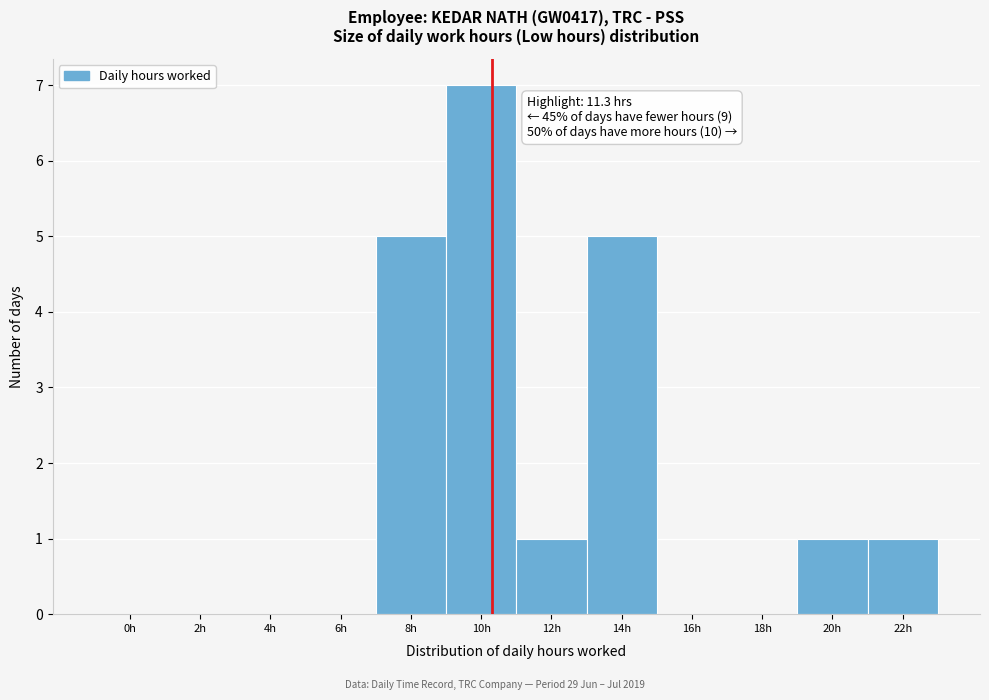

Reading left to right, extract all data points from this chart.

0h=0	2h=0	4h=0	6h=0	8h=5	10h=7	12h=1	14h=5	16h=0	18h=0	20h=1	22h=1